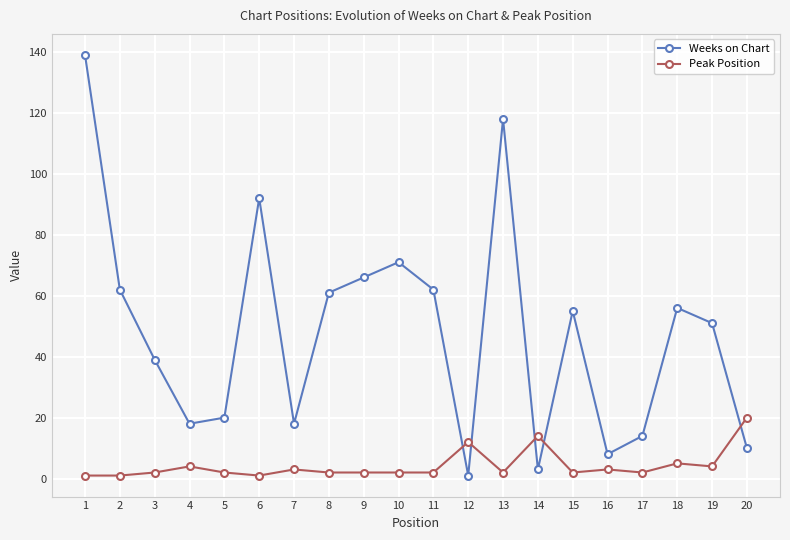

How many lines are shown in the chart?

2